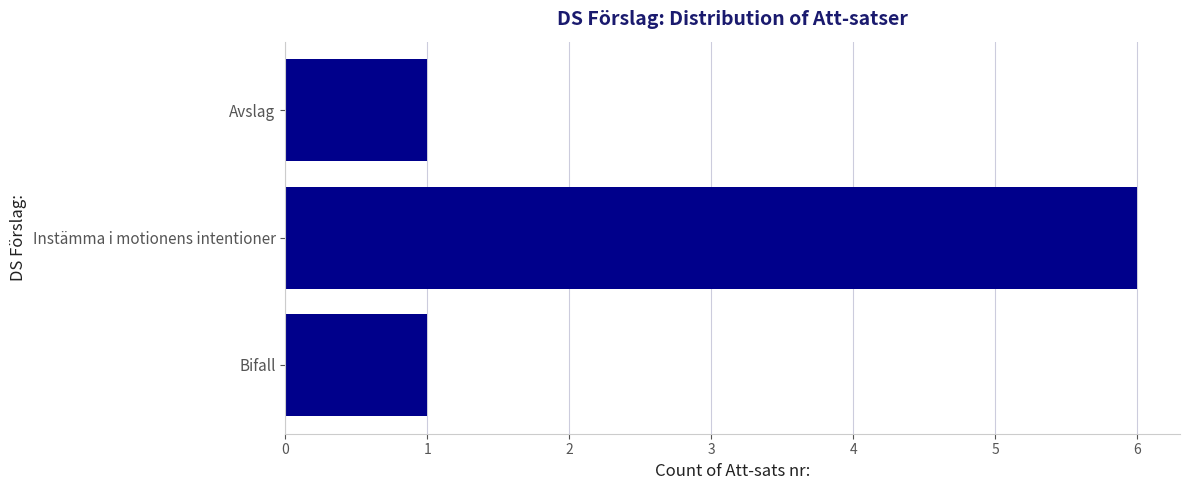

What is the minimum value shown in the chart?

1